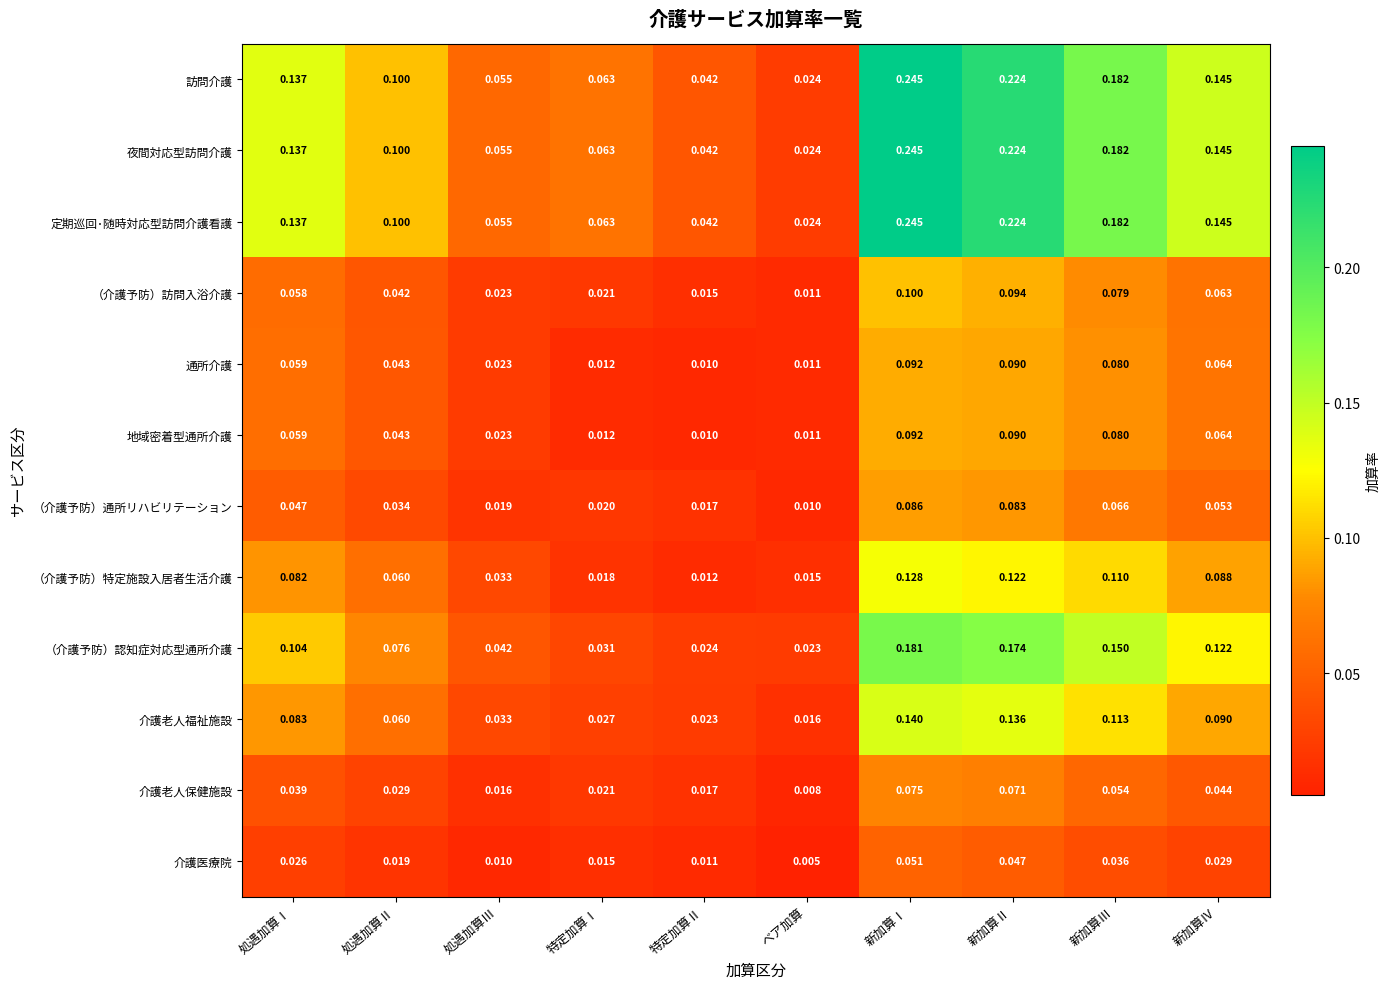

At which label does 地域密着型通所介護 reach its minimum?

特定加算Ⅱ